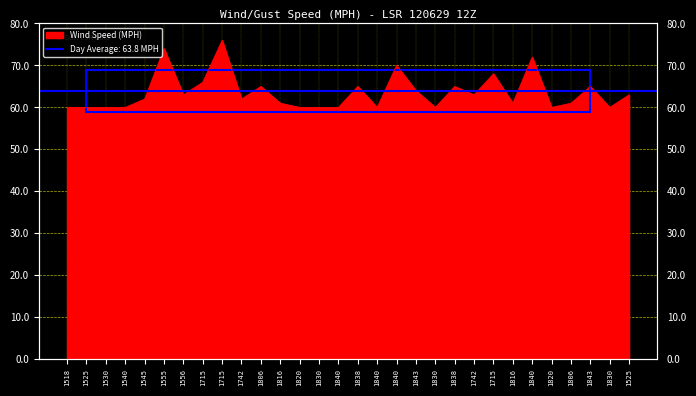

True or false: the data shows 65 at 1838.

True